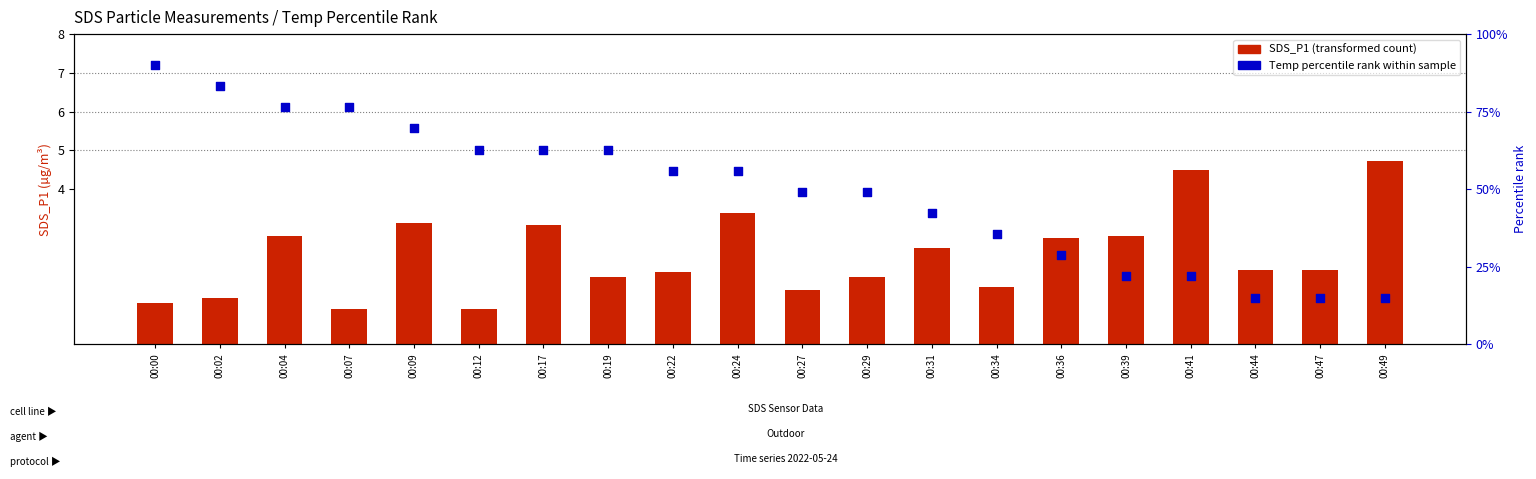

What are all the series names shown in the legend?

SDS_P1, Temp percentile rank